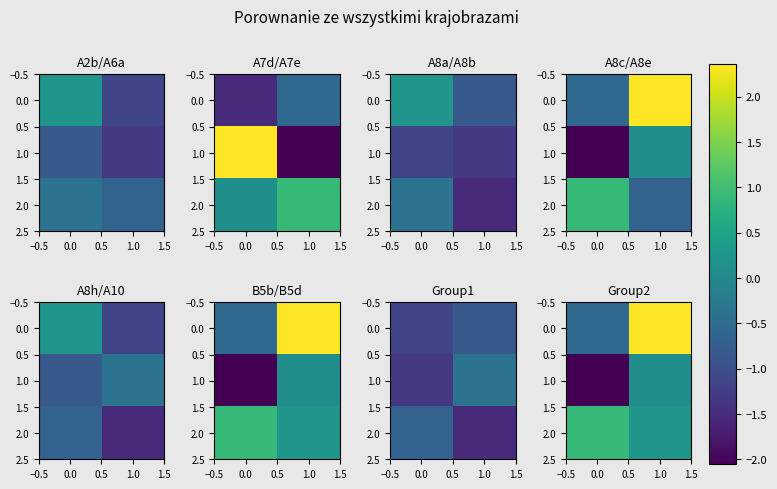

How many negative values does the 1.0 series have?

1